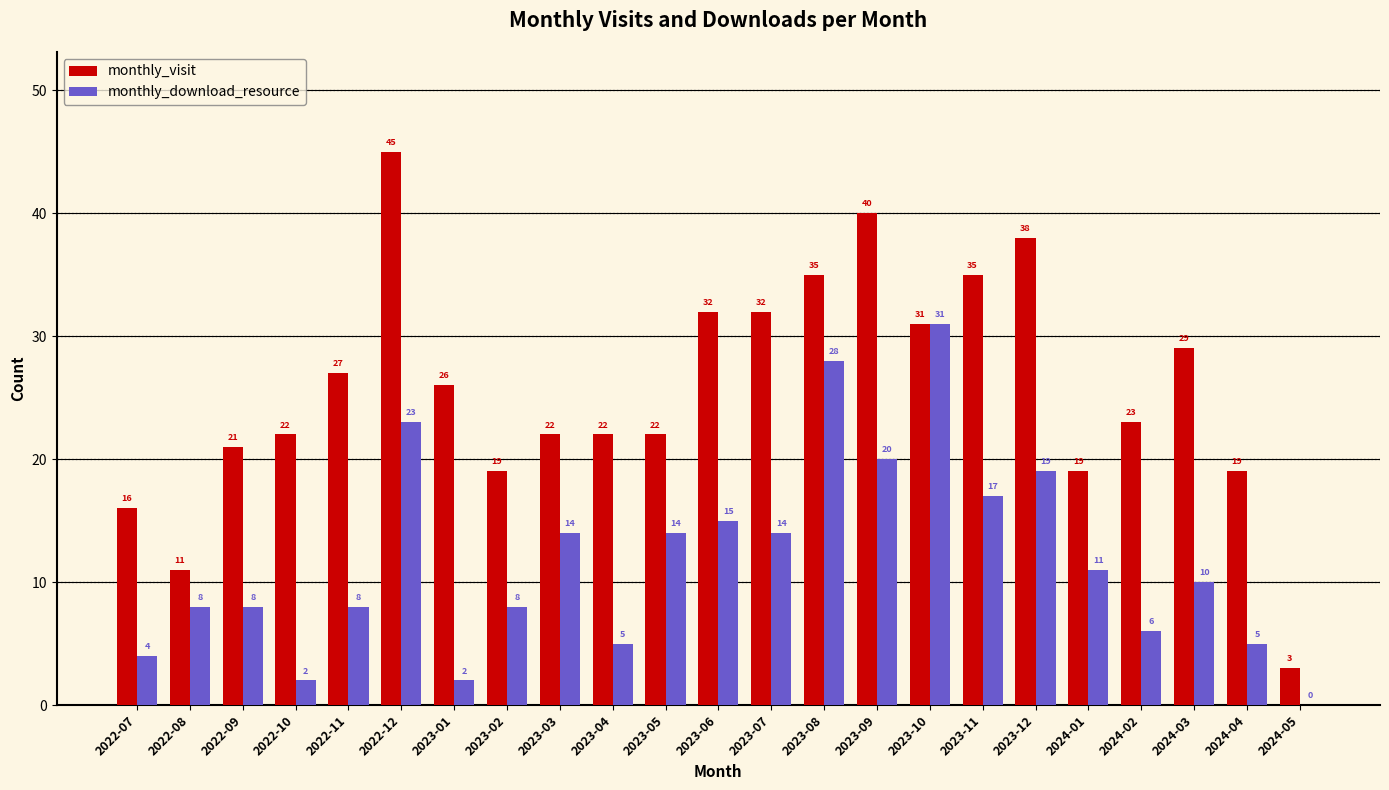

True or false: monthly_visit has a value of 15 at 2023-01.

False